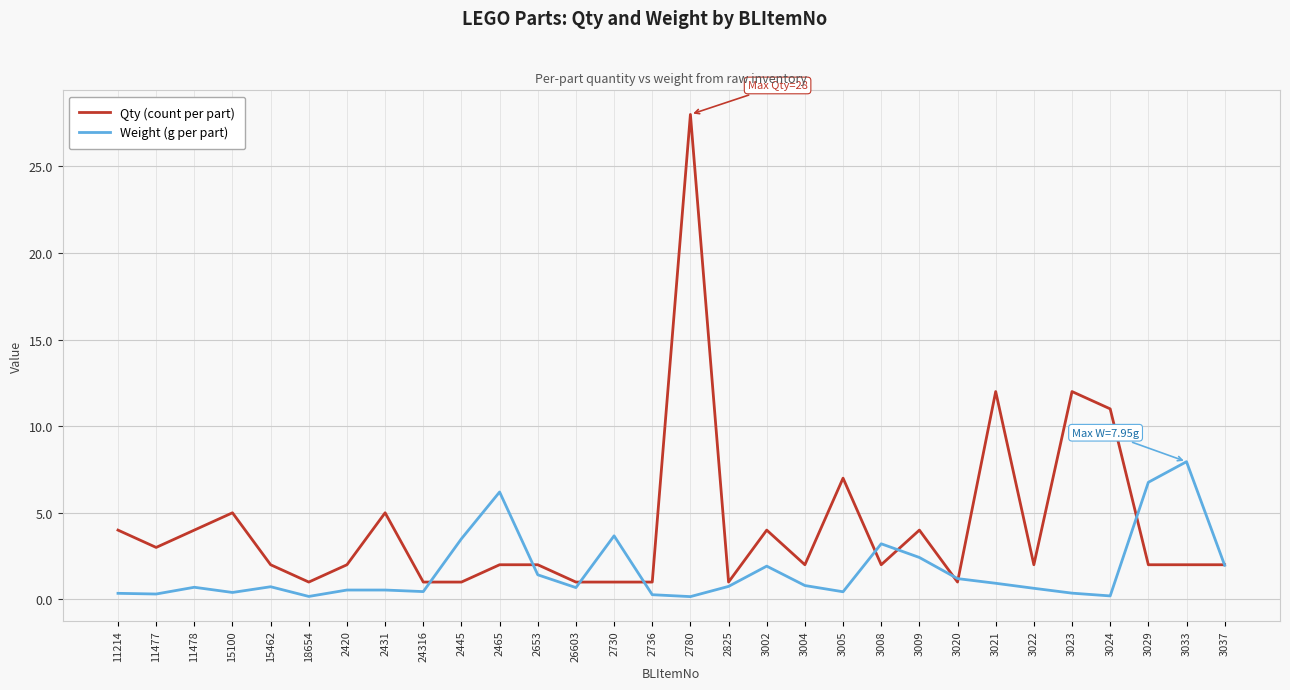

What is the difference between the highest and lowest values at 11478?

3.3